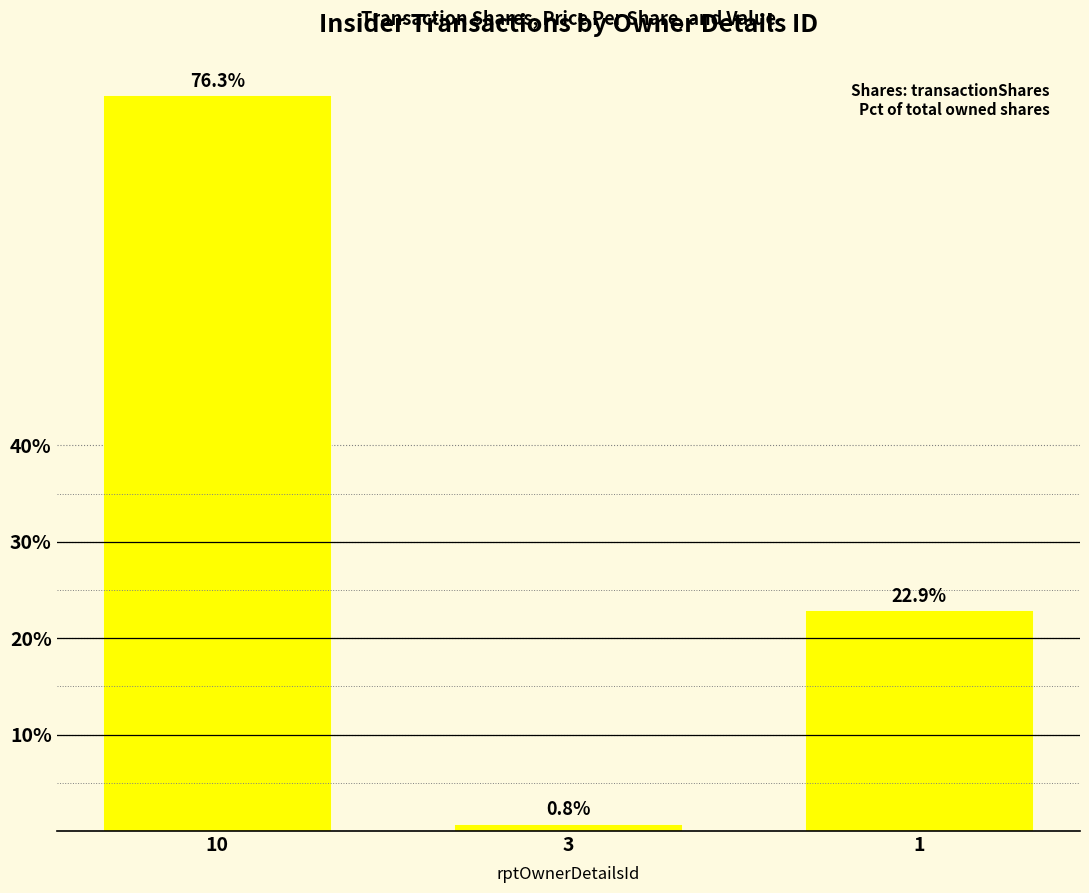

What is the difference between the maximum and minimum values?

75.6